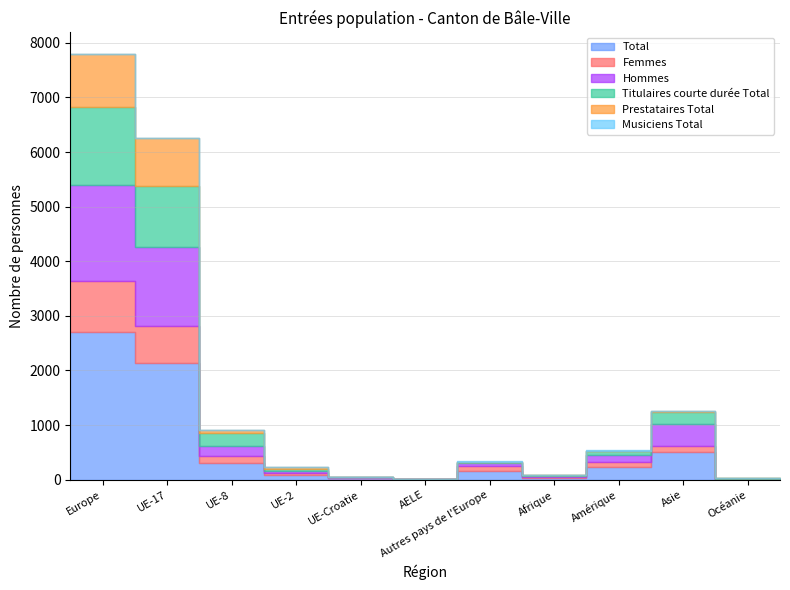

Does the chart have visible grid lines?

Yes